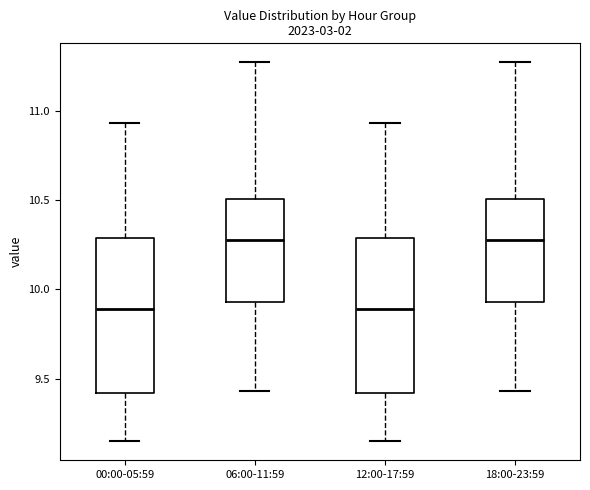

Reading left to right, transcribe this box plot: for each box, give where its median line is, the range the box spans, and where its two whiskers end, as read against the y-axis. The values are not printed on the chart, so give them approximately, as read against the axis.

00:00-05:59: median 9.90, box 9.40 to 10.30, whiskers 9.15 to 10.95
06:00-11:59: median 10.30, box 9.95 to 10.50, whiskers 9.45 to 11.25
12:00-17:59: median 9.90, box 9.40 to 10.30, whiskers 9.15 to 10.95
18:00-23:59: median 10.30, box 9.95 to 10.50, whiskers 9.45 to 11.25